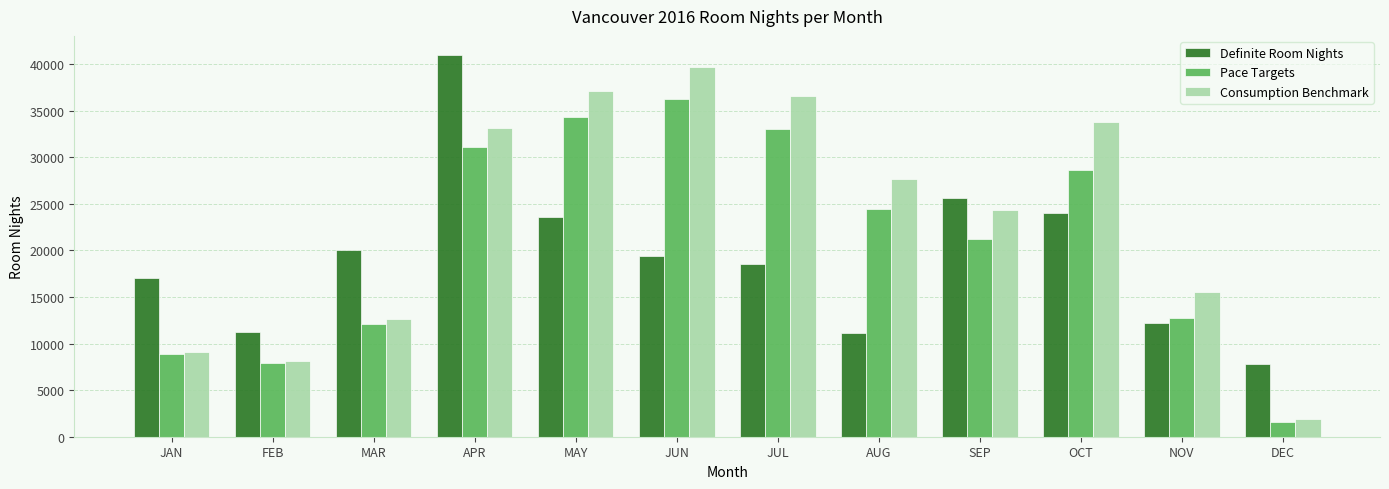

True or false: Consumption Benchmark has a value of 33202 at APR.

True